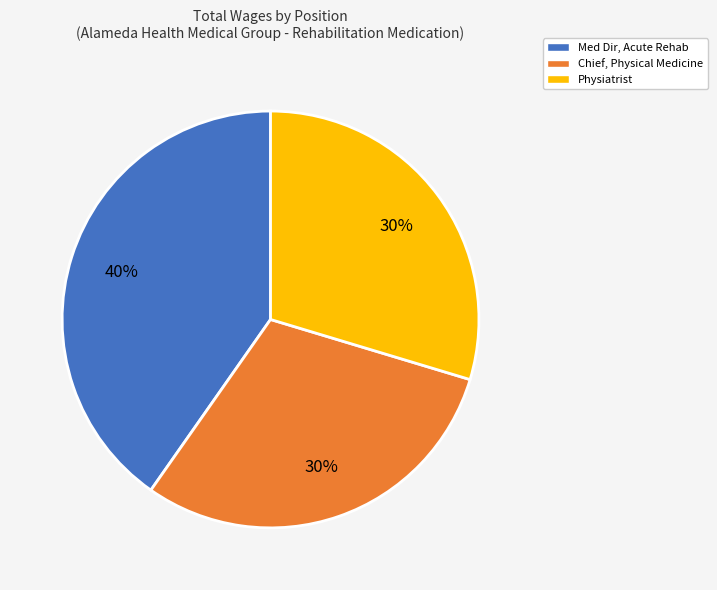

Which category has the biggest portion of the pie?

Med Dir, Acute Rehab